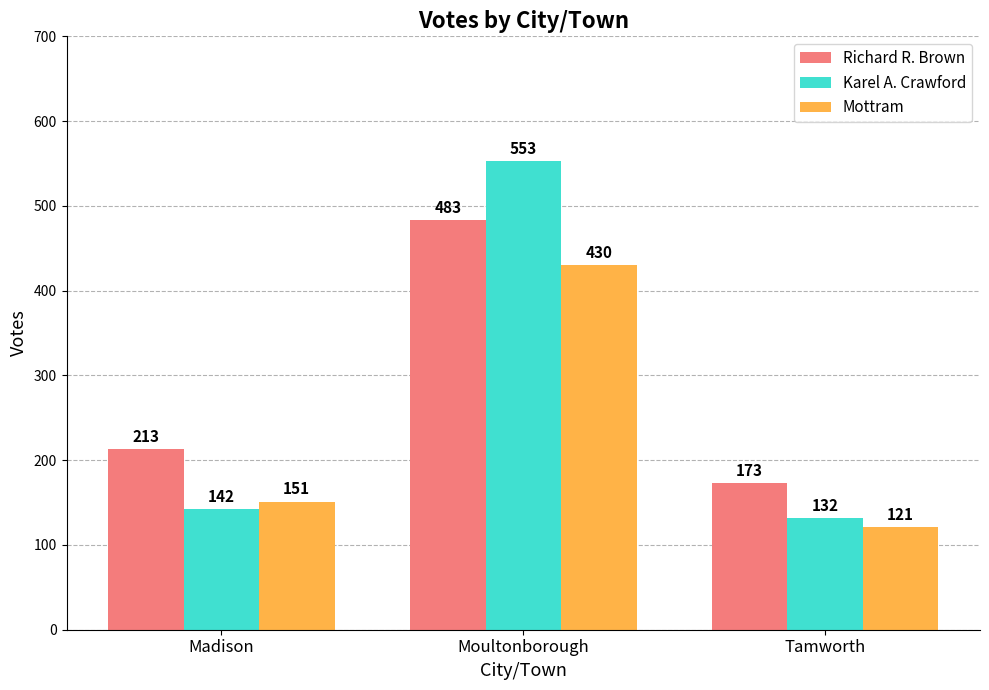

Is the value of Mottram at Tamworth greater than the value of Richard R. Brown at Moultonborough?

No